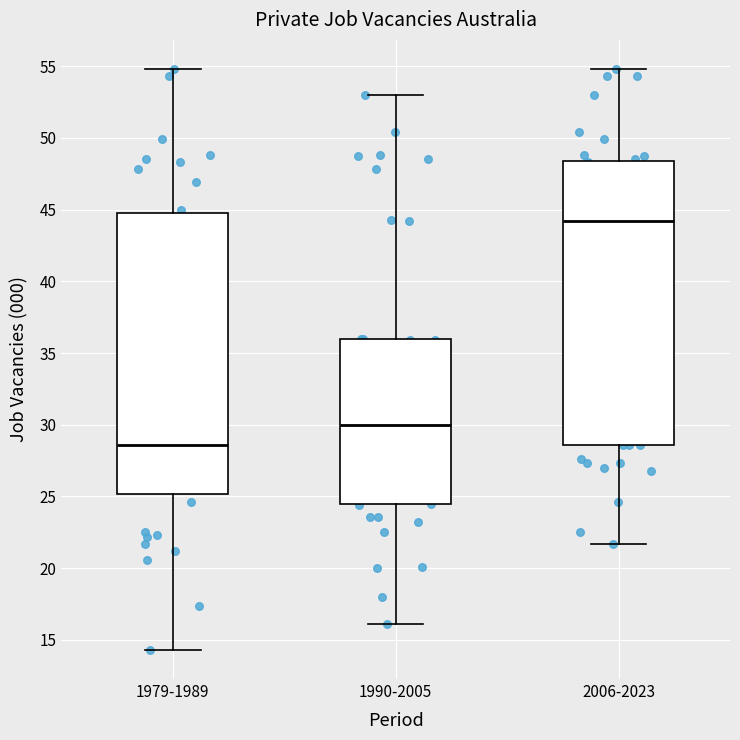

Where does the upper whisker of the box for 2006-2023 end on the y-axis? The values are not printed on the chart, so give them approximately, as read against the axis.

55.0